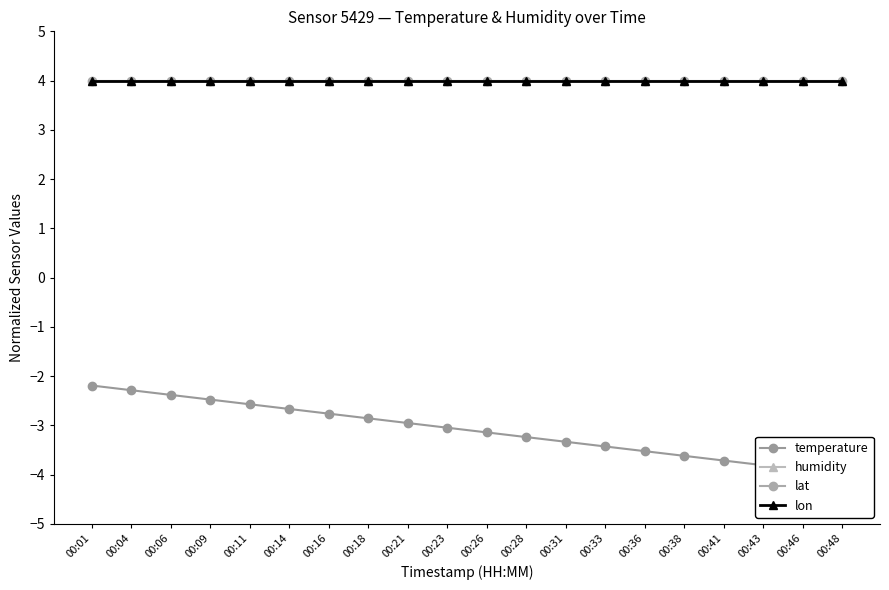

Does the chart display data point markers on the line(s)?

Yes